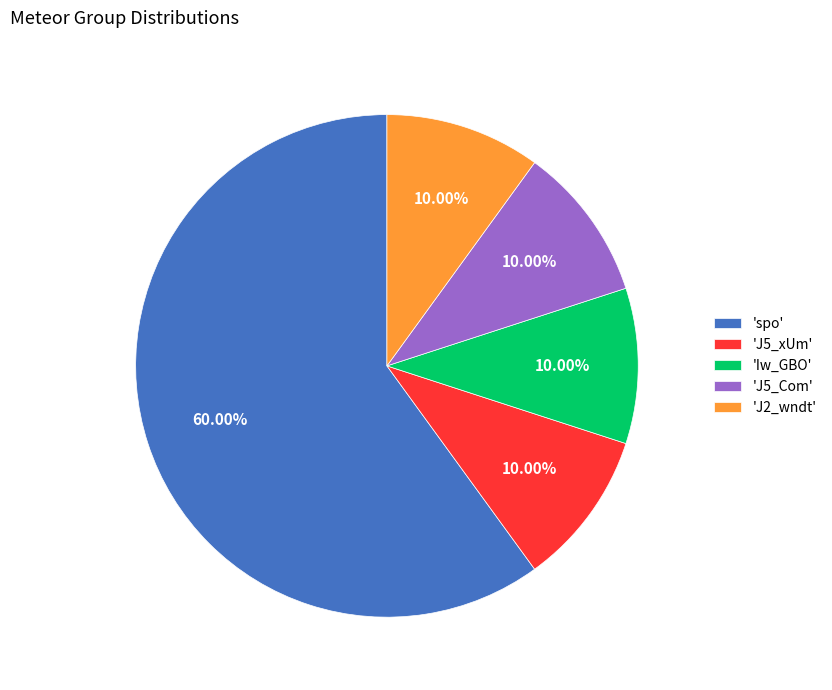

Do 'J5_xUm' and 'J2_wndt' together represent more than half of the pie?

No